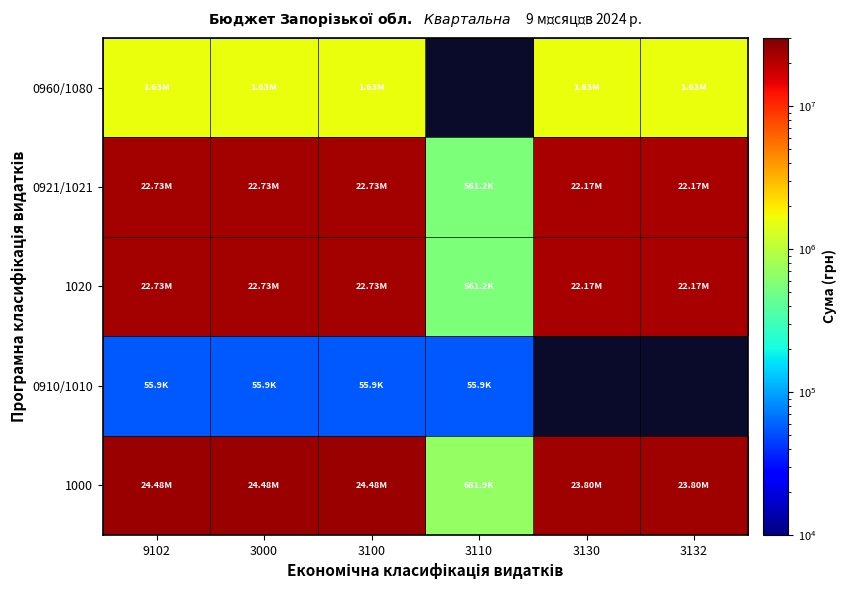

True or false: 0921/1021 has a value of 5799472.1 at 9102.

False